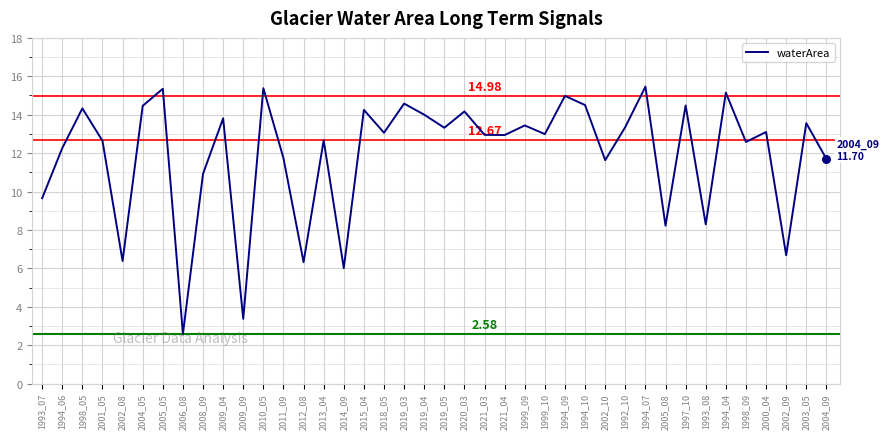

Approximately how many times larger is the value at 2011_09 compared to 2012_08?

1.9